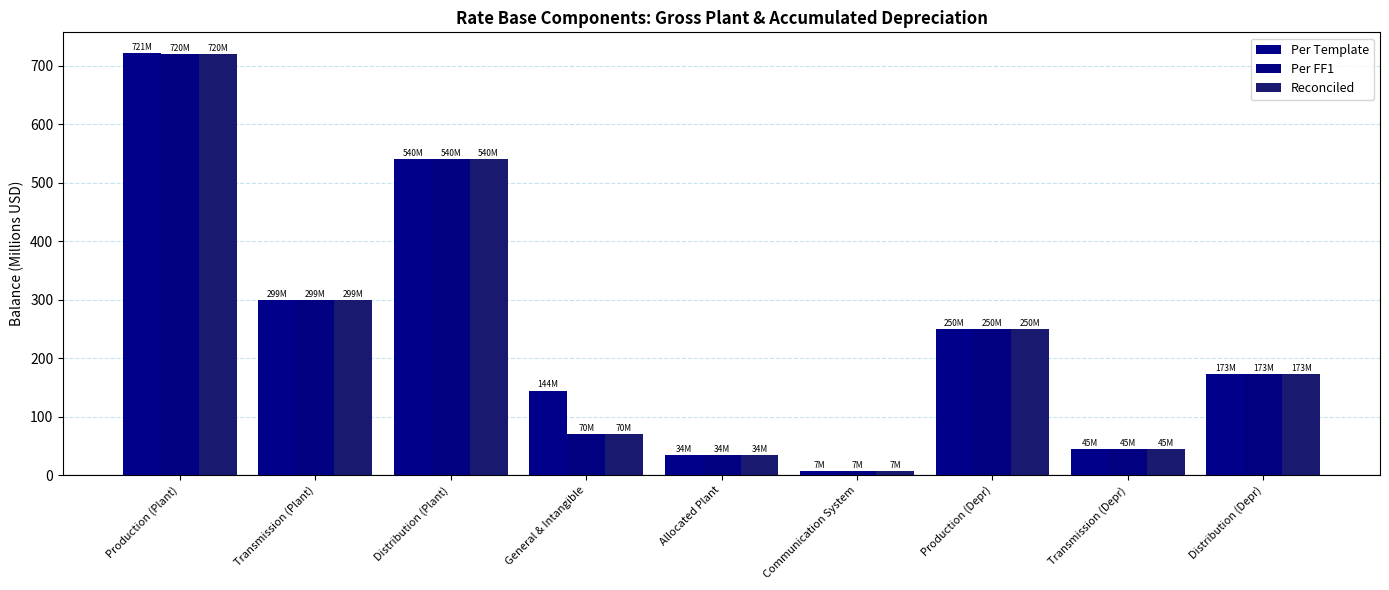

Count the number of data series in this chart.

3